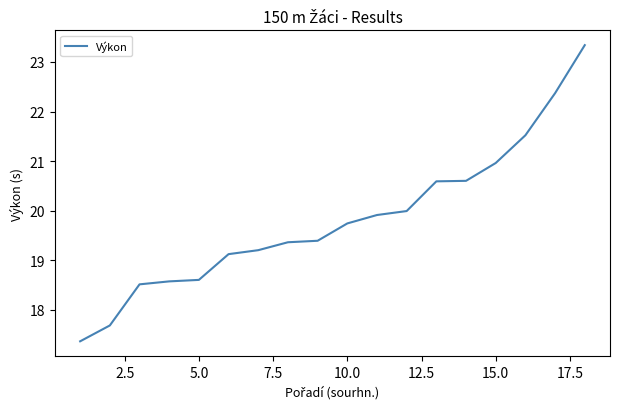

What is the smallest value displayed?

17.4